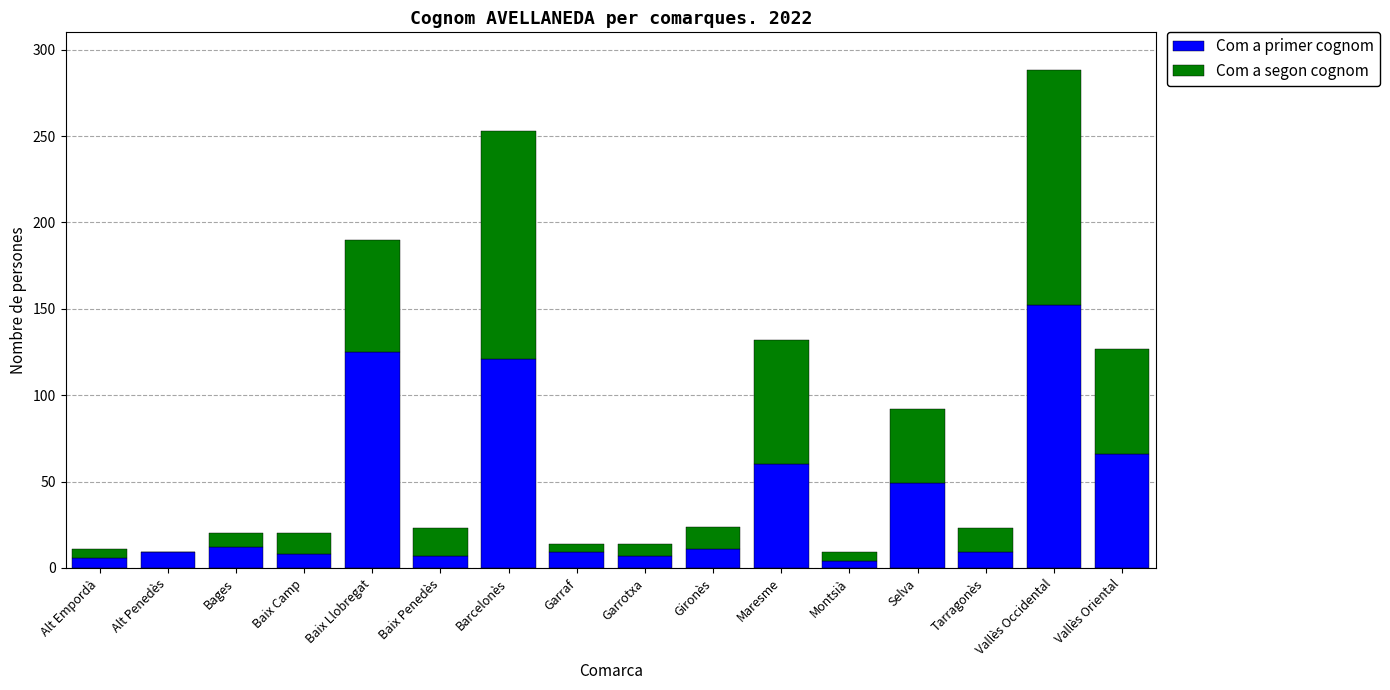

At which category is the sum across all series the highest?

Vallès Occidental